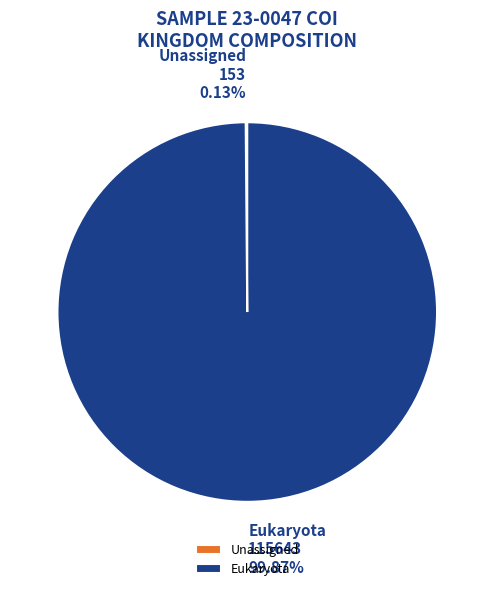

Does Eukaryota represent more than half of the total?

Yes